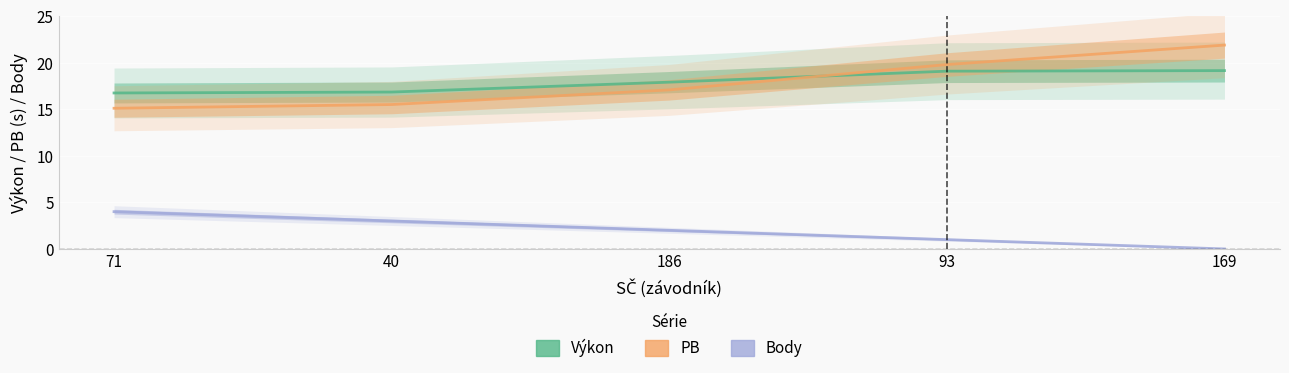

Reading right to left, what are all the values shown in this chart?

Výkon: 169=19.1	93=19.1	186=17.9	40=16.8	71=16.7
PB: 169=21.9	93=19.8	186=17.1	40=15.5	71=15.1
Body: 169=0.0	93=1.0	186=2.0	40=3.0	71=4.0